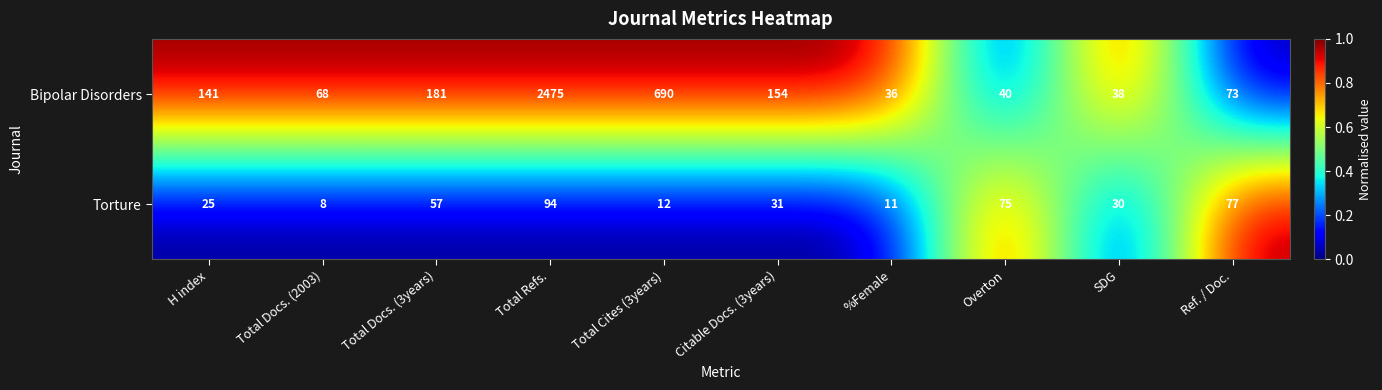

Reading left to right, list all the values displayed in this chart.

Bipolar Disorders: H index=141	Total Docs. (2003)=68	Total Docs. (3years)=181	Total Refs.=2475	Total Cites (3years)=690	Citable Docs. (3years)=154	%Female=36	Overton=40	SDG=38	Ref. / Doc.=73
Torture: H index=25	Total Docs. (2003)=8	Total Docs. (3years)=57	Total Refs.=94	Total Cites (3years)=12	Citable Docs. (3years)=31	%Female=11	Overton=75	SDG=30	Ref. / Doc.=77